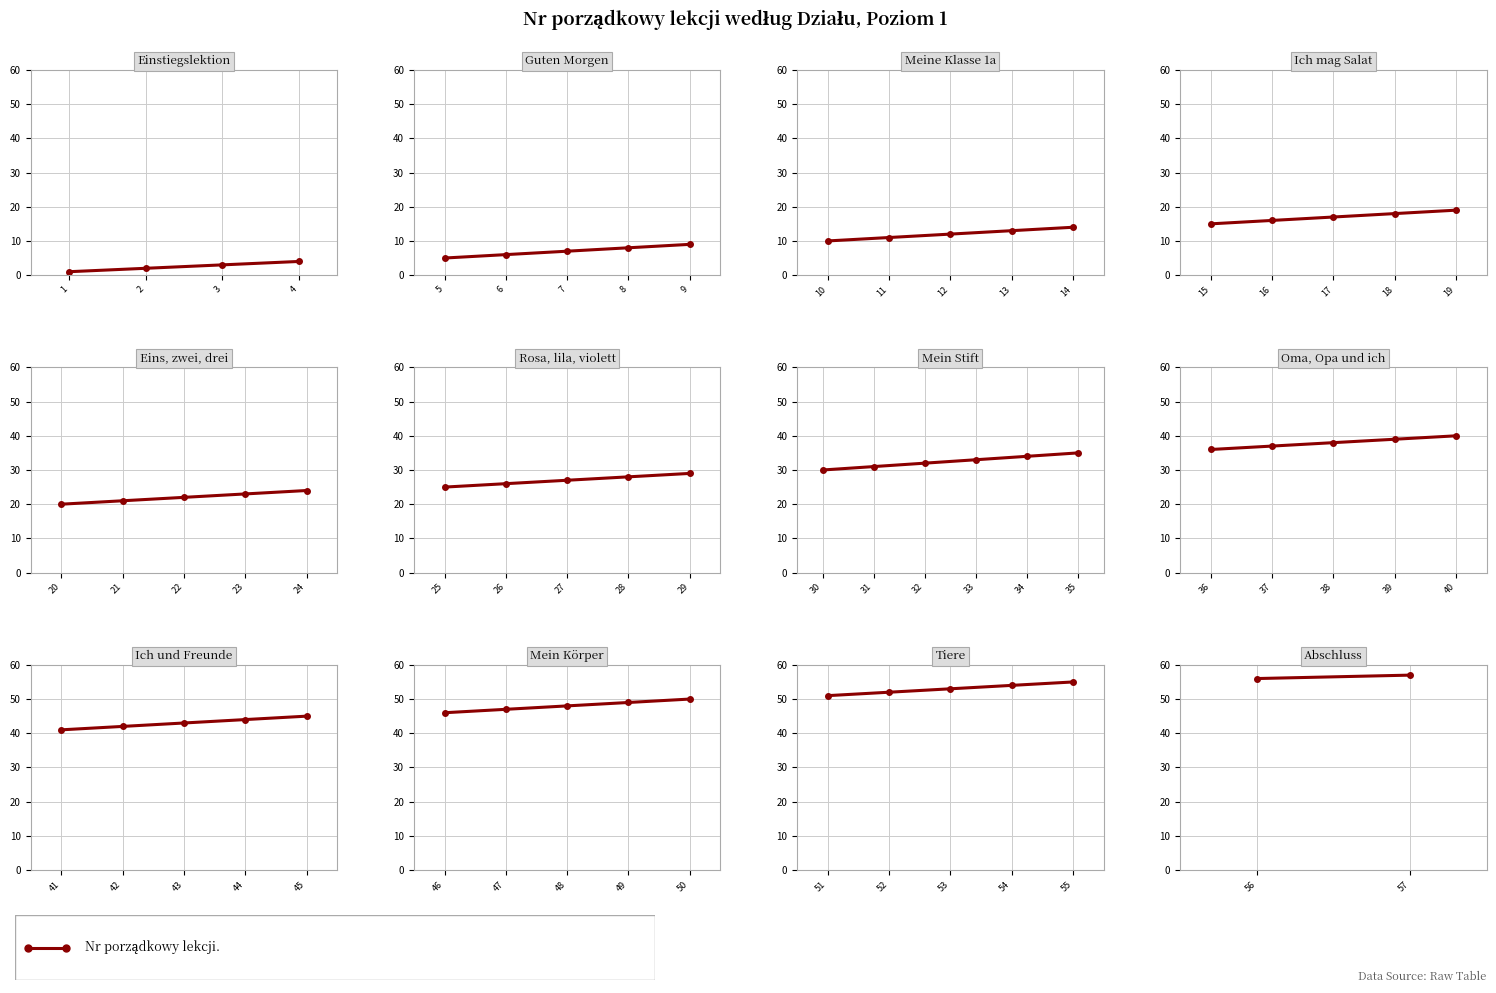

What is the value of the 1st point from the left?

56